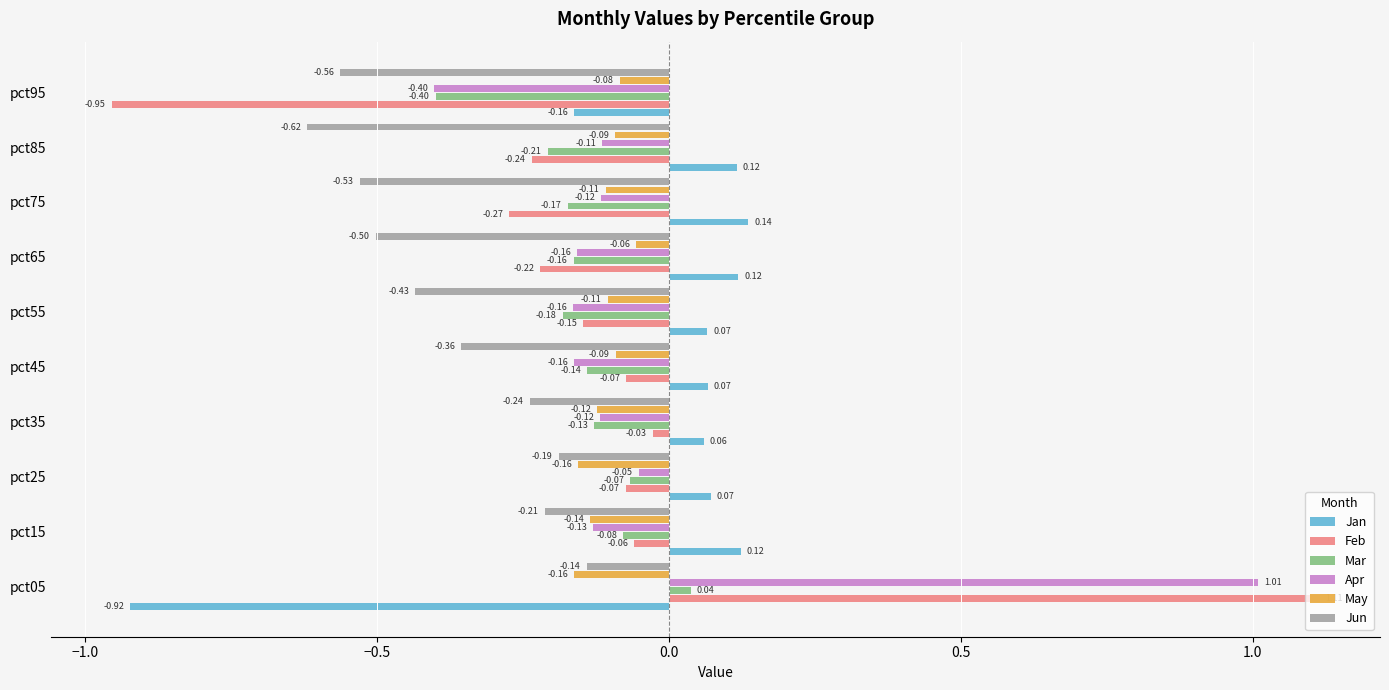

Which series has the largest range (max minus min)?

Feb